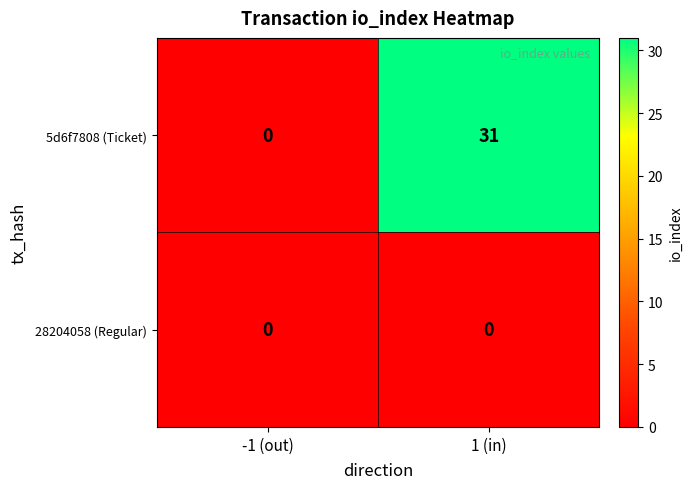

What is the difference between the 5d6f7808 (Ticket) values at 1 (in) and -1 (out)?

31